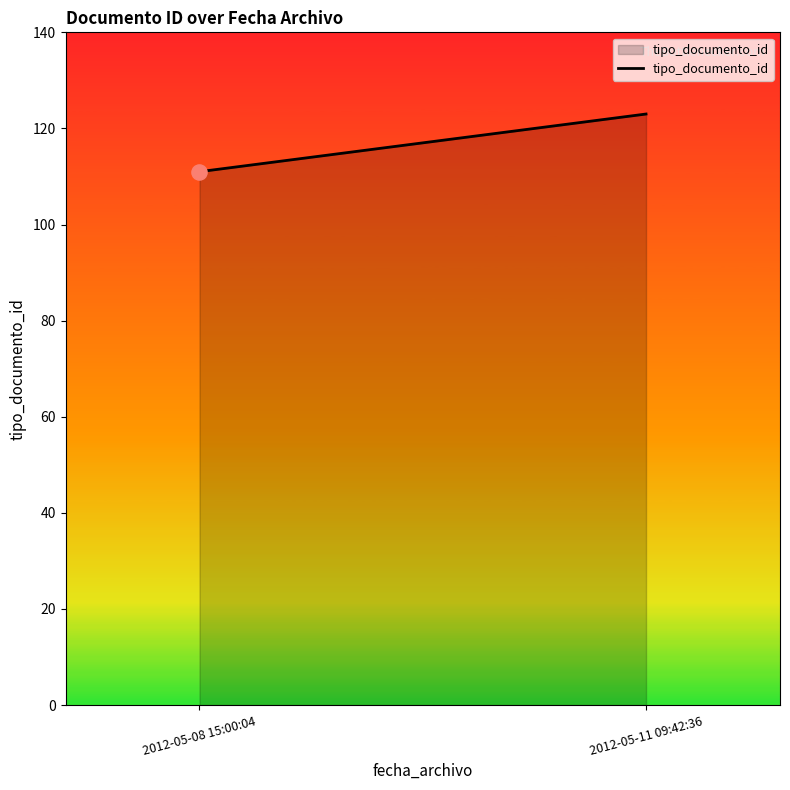

Which has a higher value, 2012-05-08 15:00:04 or 2012-05-11 09:42:36?

2012-05-11 09:42:36